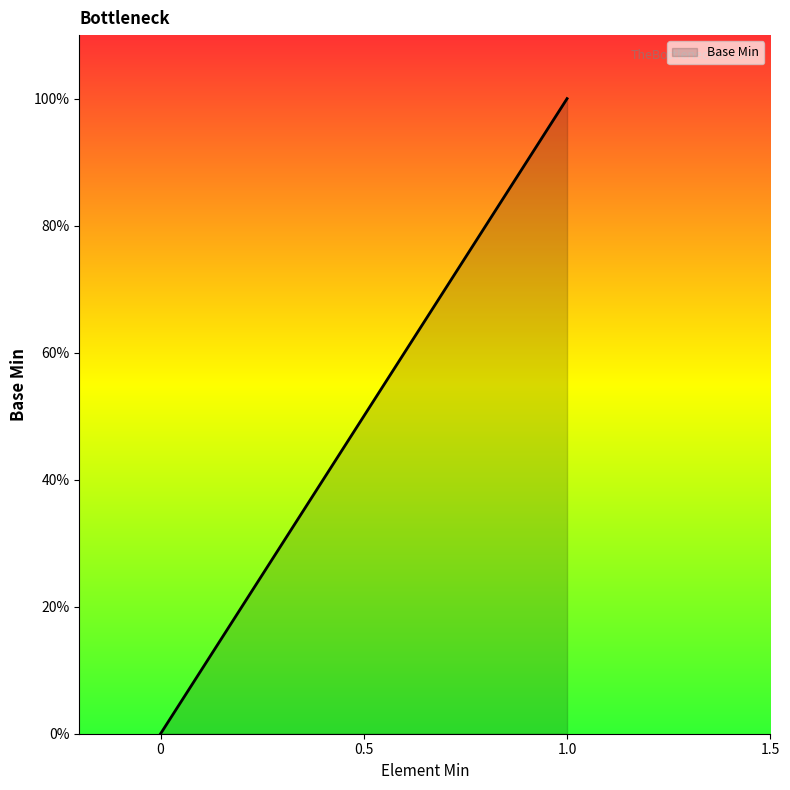

What is the maximum value shown in the chart?

1